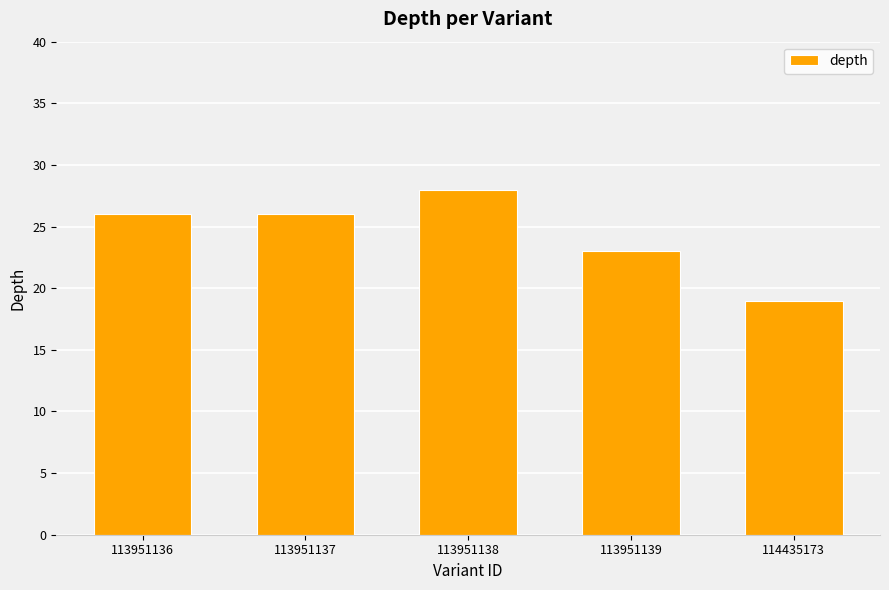

What is the sum of all values?

122